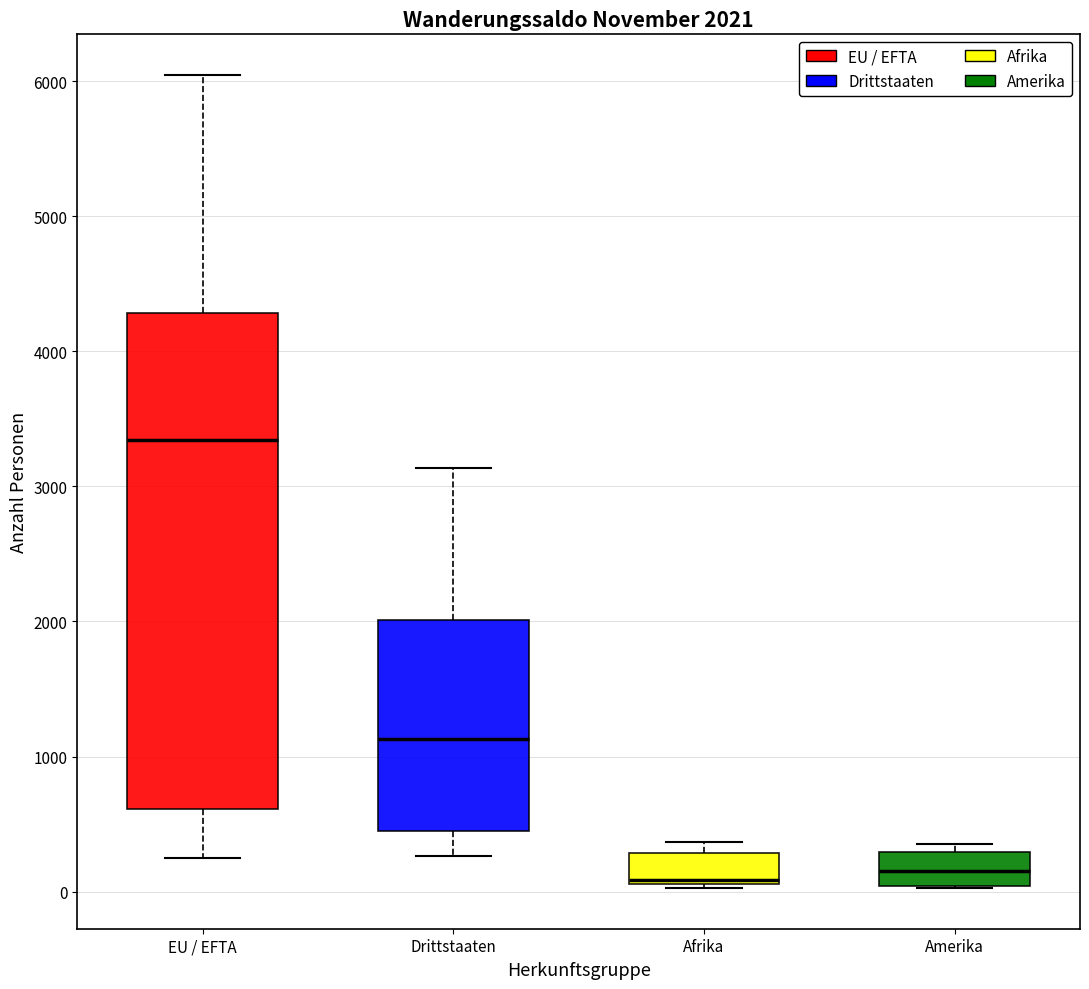

Comparing the boxes themselves (not the whiskers), which one is the tallest?

EU / EFTA